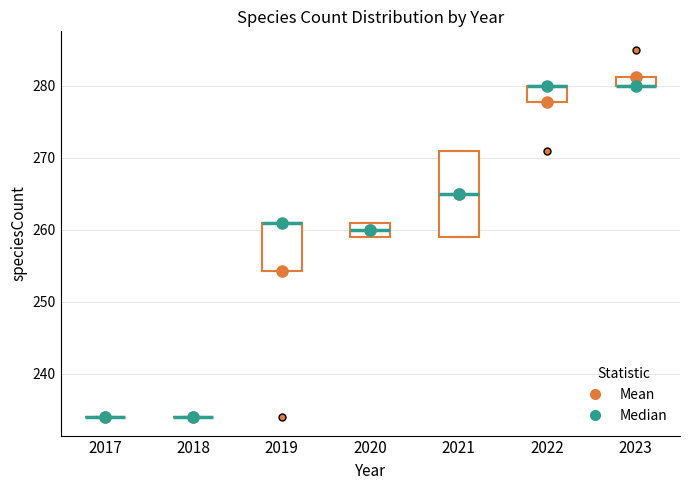

Where is the upper edge of the box at x = 2019 on the y-axis? The values are not printed on the chart, so give them approximately, as read against the axis.

261